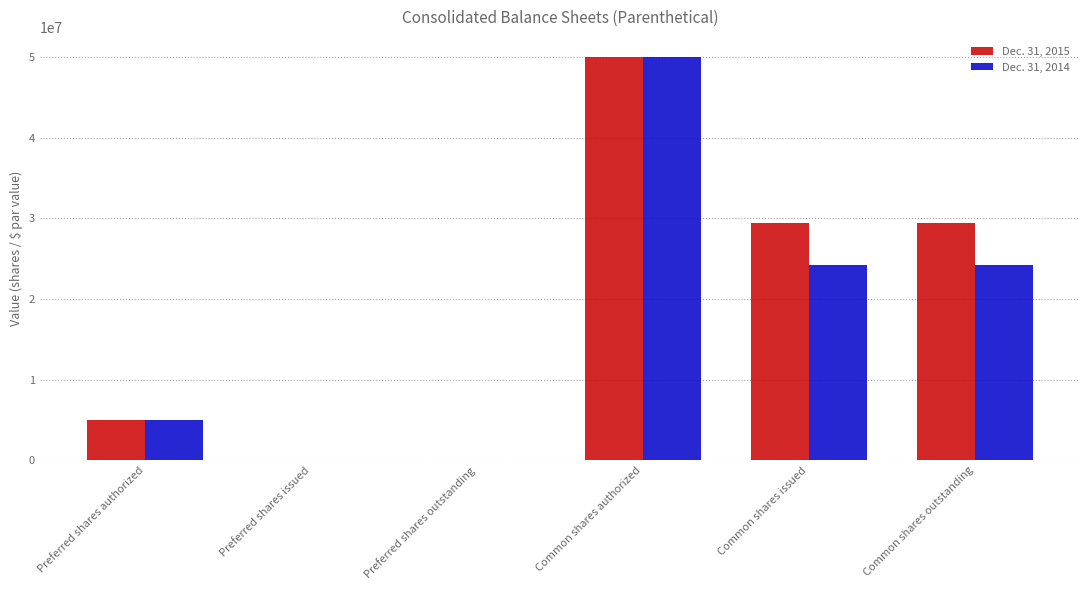

What are all the series names shown in the legend?

Dec. 31, 2015, Dec. 31, 2014